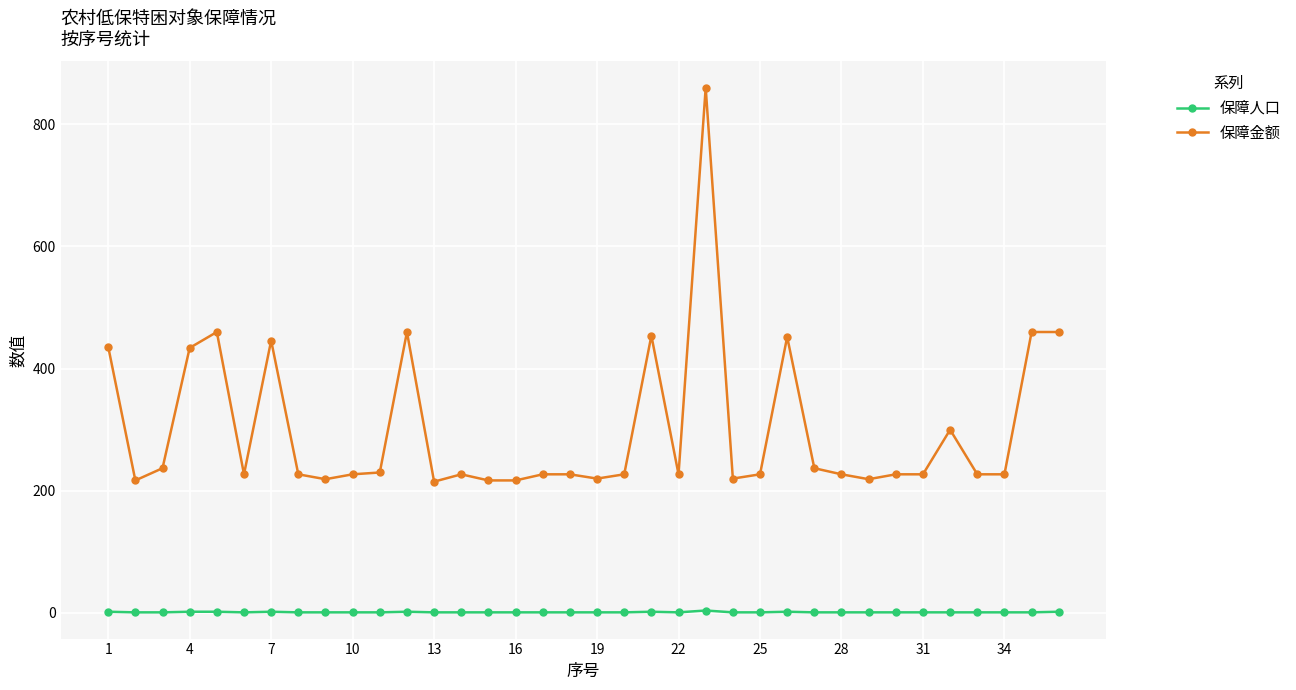

Which series has the largest range (max minus min)?

保障金额